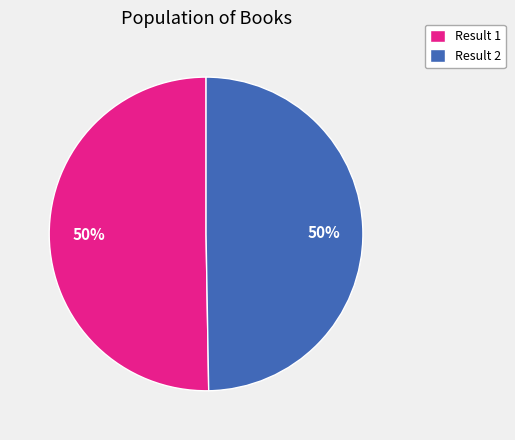

Is it true that Result 1 is 44% of the pie?

False